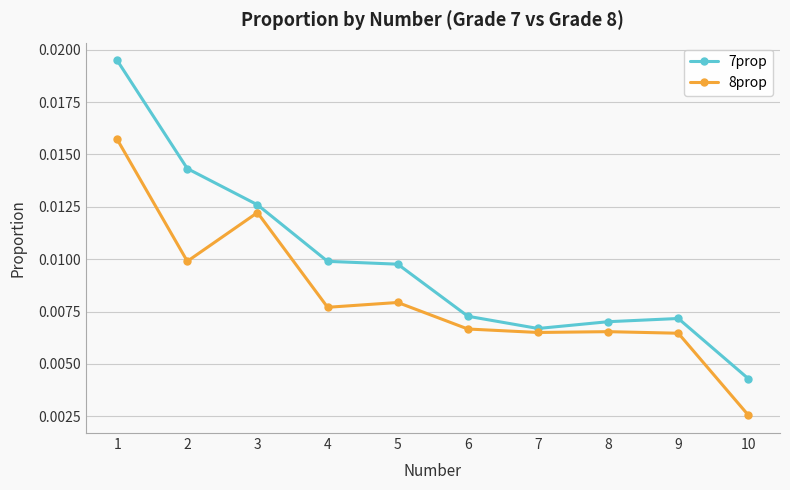

At which category does 8prop reach its first local peak?

3